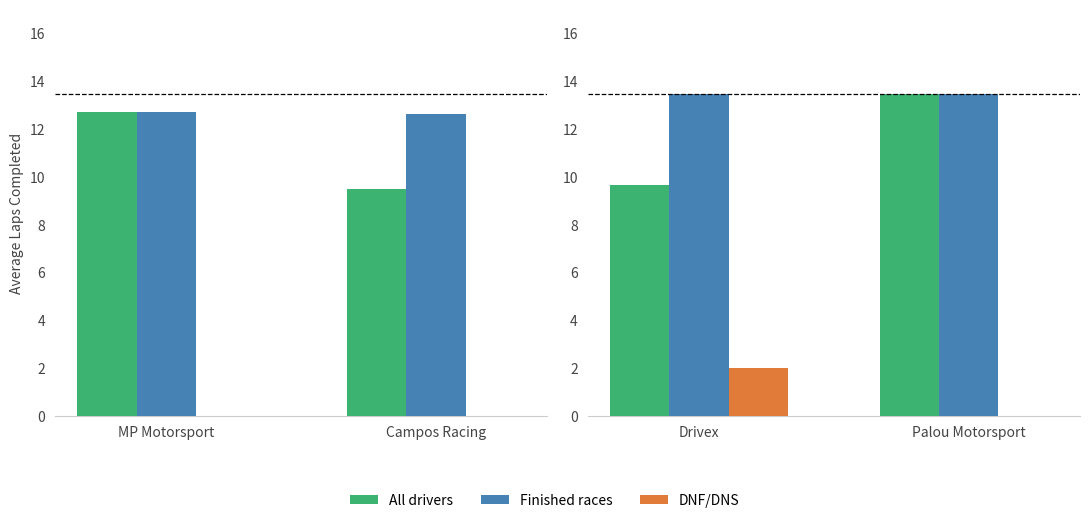

List the series in order of their overall mean, lowest first.

DNF/DNS, All drivers, Finished races